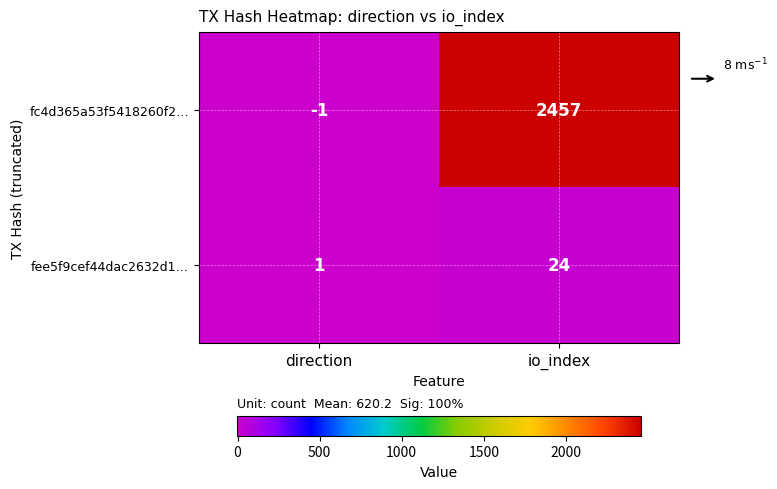

At which category does the chart reach its peak across all series?

io_index